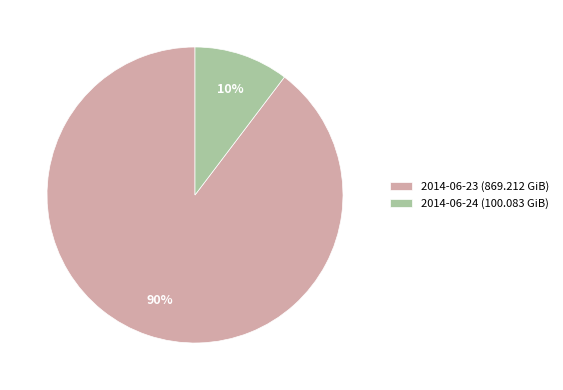

Is the sum of 2014-06-24 (100.083 GiB) and 2014-06-23 (869.212 GiB) greater than half?

Yes